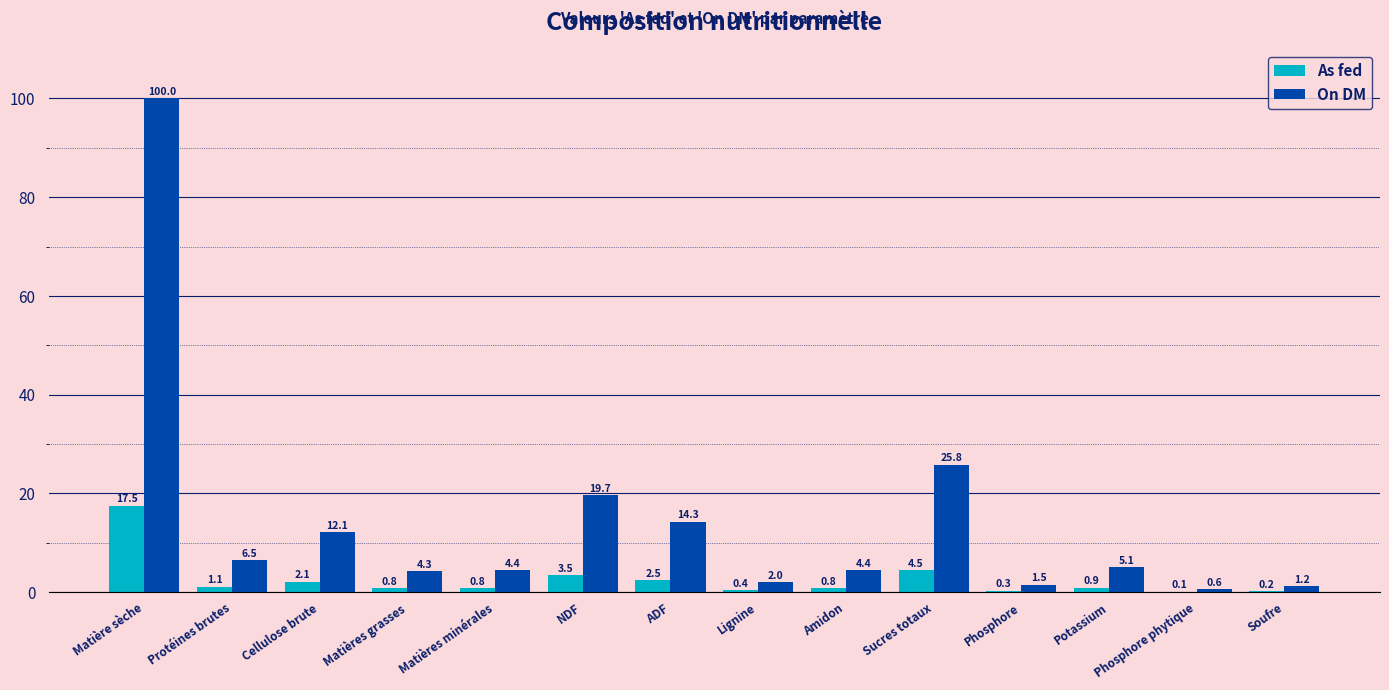

What is the maximum value for On DM?

100.0